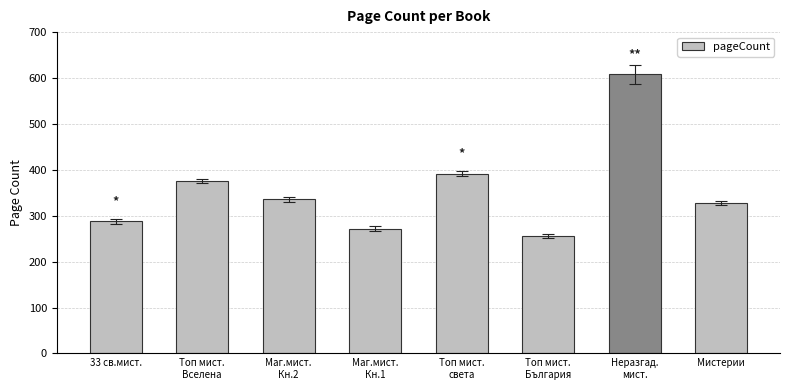

Reading right to left, what are all the values shown in this chart?

328	608	256	392	272	336	376	288